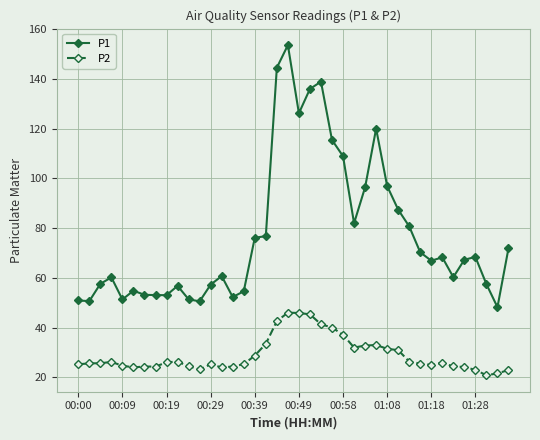

Which series has the largest total across all categories?

P1